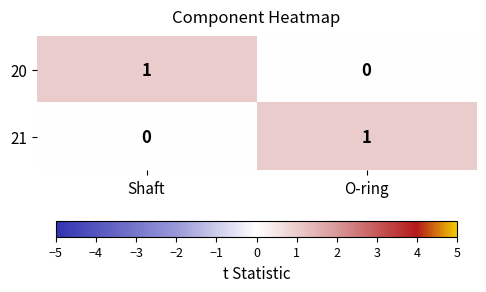

At which label does 20 reach its minimum?

O-ring